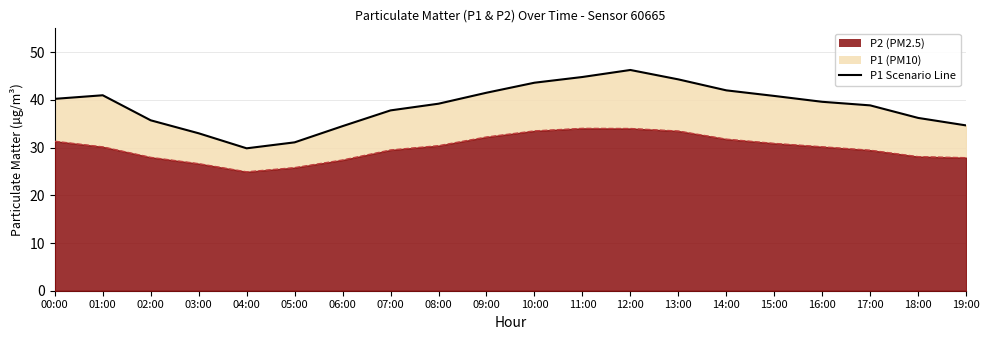

List the labels in order of value, largest first.

12:00, 11:00, 13:00, 10:00, 14:00, 09:00, 01:00, 15:00, 00:00, 16:00, 08:00, 17:00, 07:00, 18:00, 02:00, 19:00, 06:00, 03:00, 05:00, 04:00